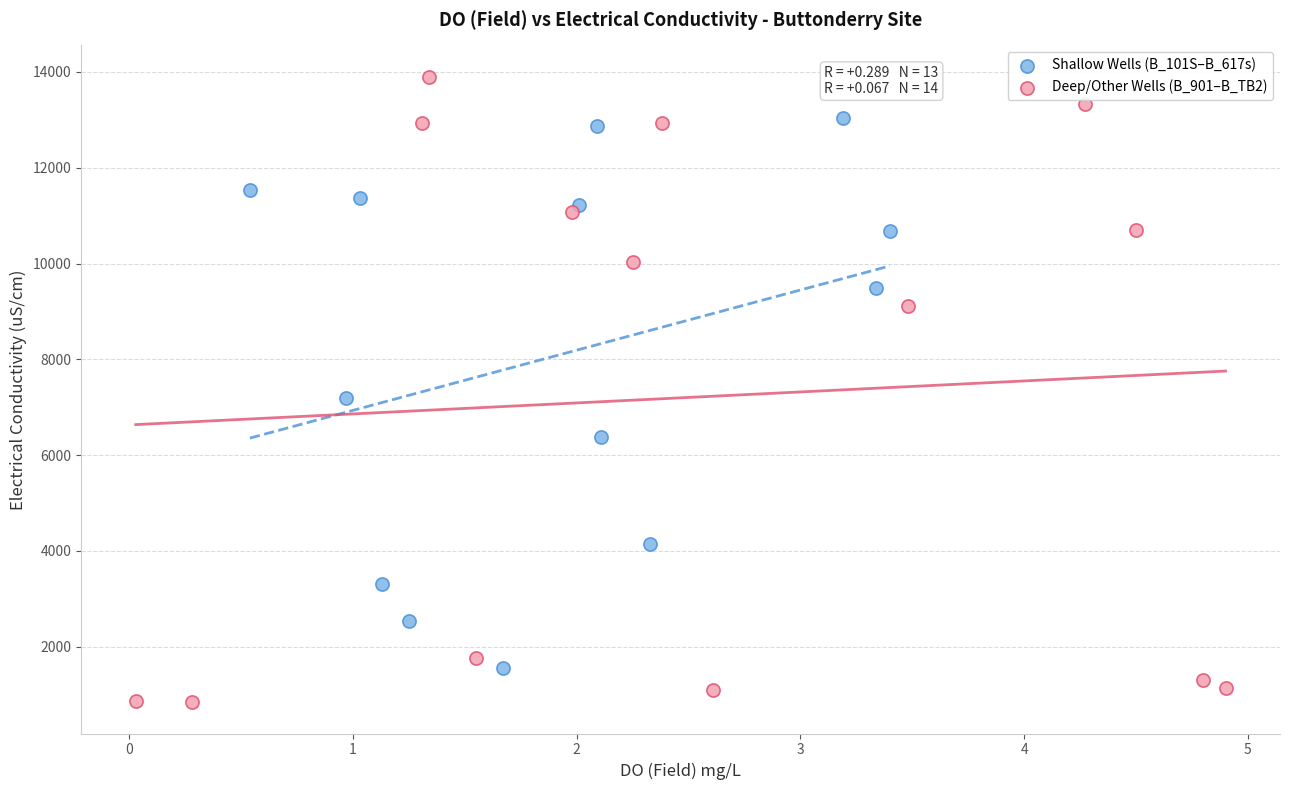

Which series has the widest spread of Y values?

Deep/Other Wells (B_901–B_TB2)